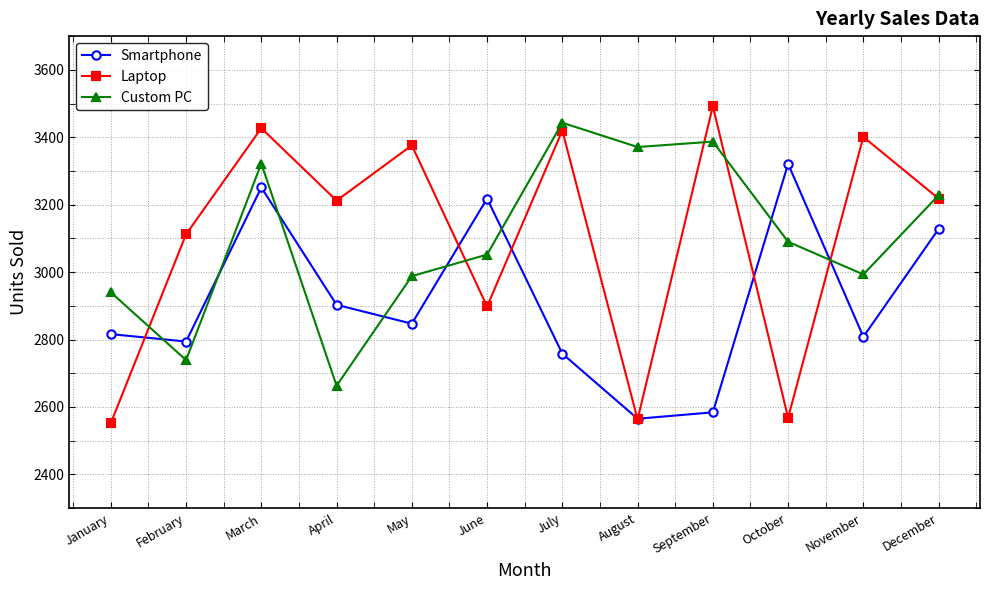

Rank the series at May from lowest to highest value.

Smartphone, Custom PC, Laptop